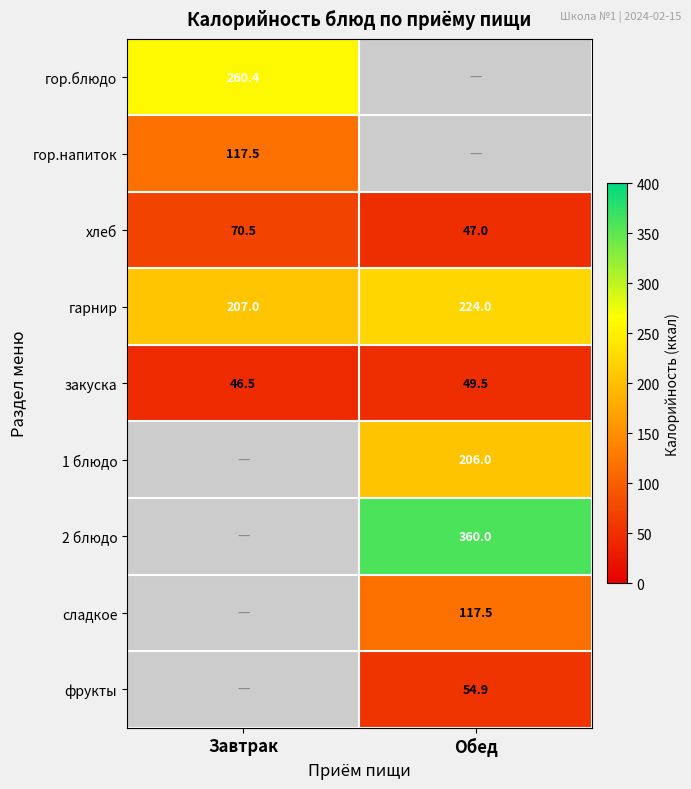

The фрукты series shows 54.9 at Обед. True or false?

True